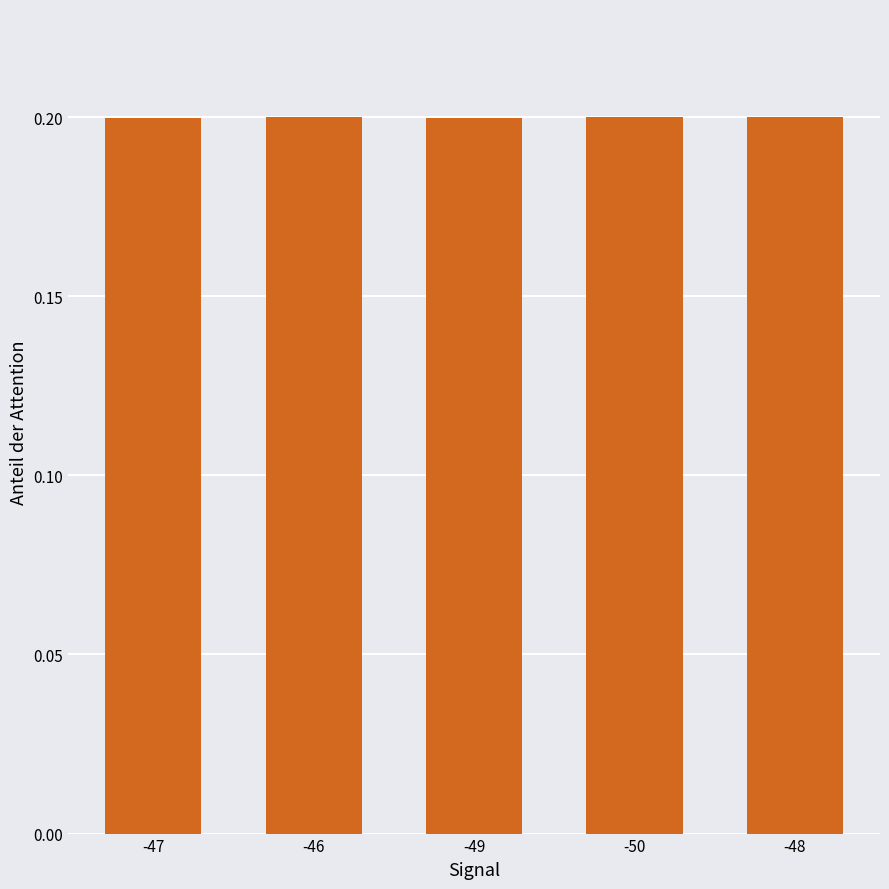

True or false: the data shows 0.3 at -47.

False